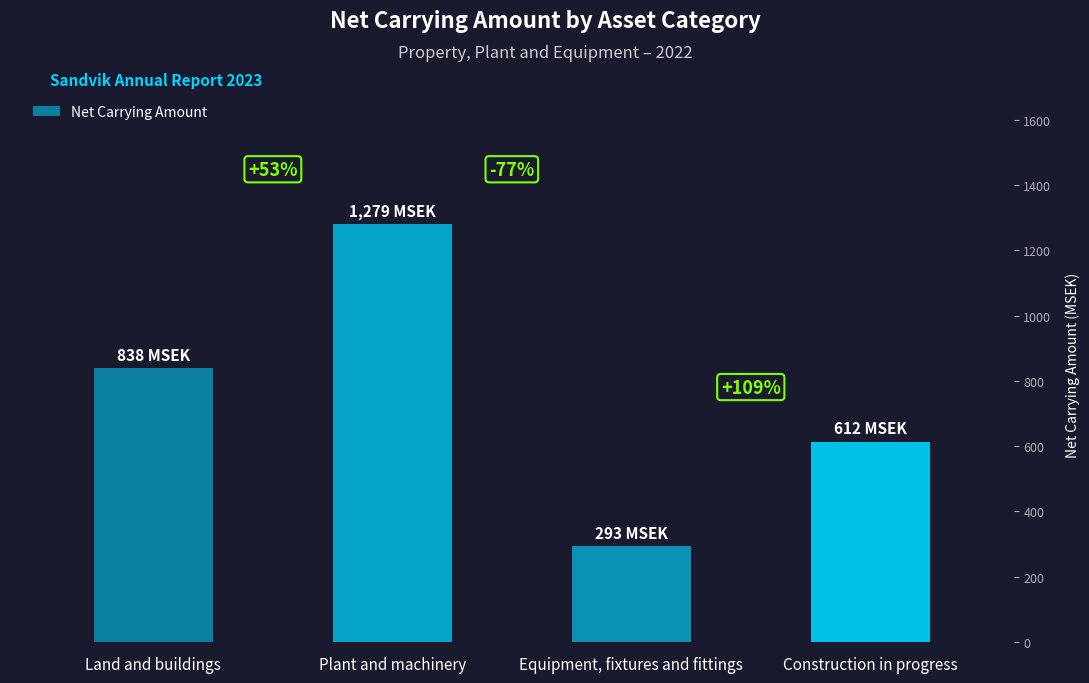

What is the smallest value displayed?

293